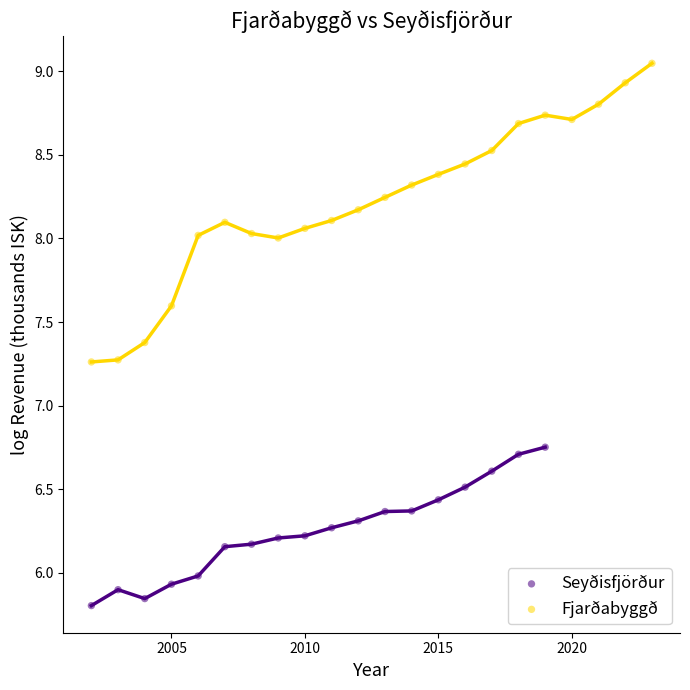

Which series contains the lowest Y value?

Seyðisfjörður